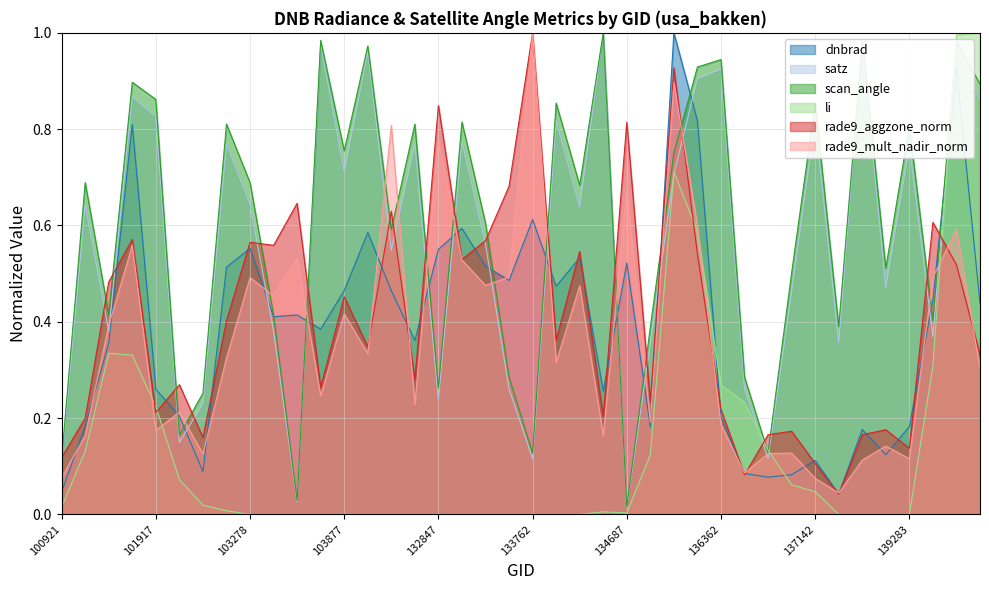

What is the difference between the maximum and minimum values in the li series?

1.0